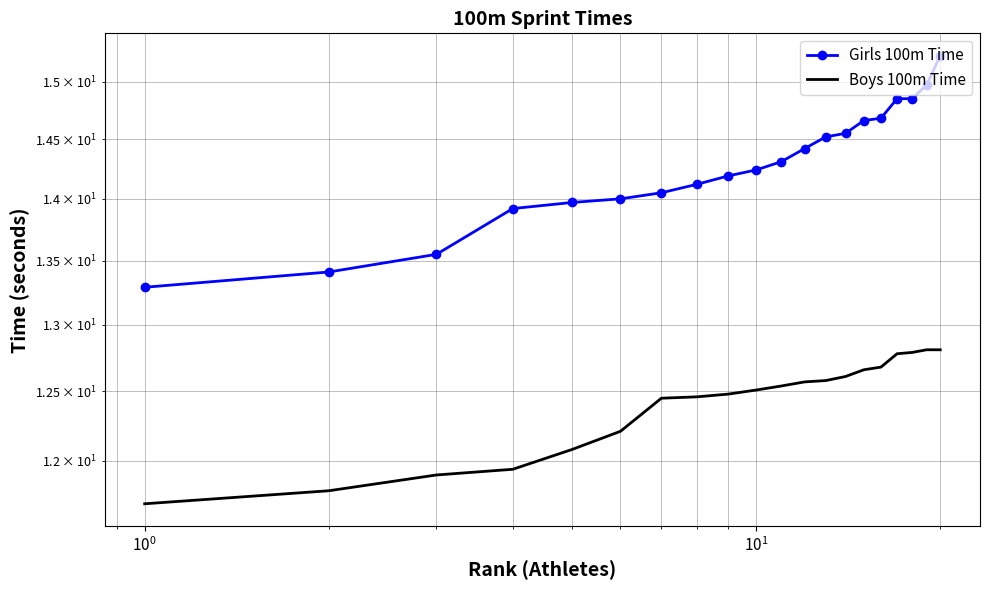

Reading left to right, list all the values displayed in this chart.

Girls 100m Time: 13.3	13.4	13.6	13.9	14.0	14.0	14.1	14.1	14.2	14.2	14.3	14.4	14.5	14.6	14.7	14.7	14.8	14.8	15.0	15.2
Boys 100m Time: 11.7	11.8	11.9	11.9	12.1	12.2	12.4	12.5	12.5	12.5	12.5	12.6	12.6	12.6	12.7	12.7	12.8	12.8	12.8	12.8